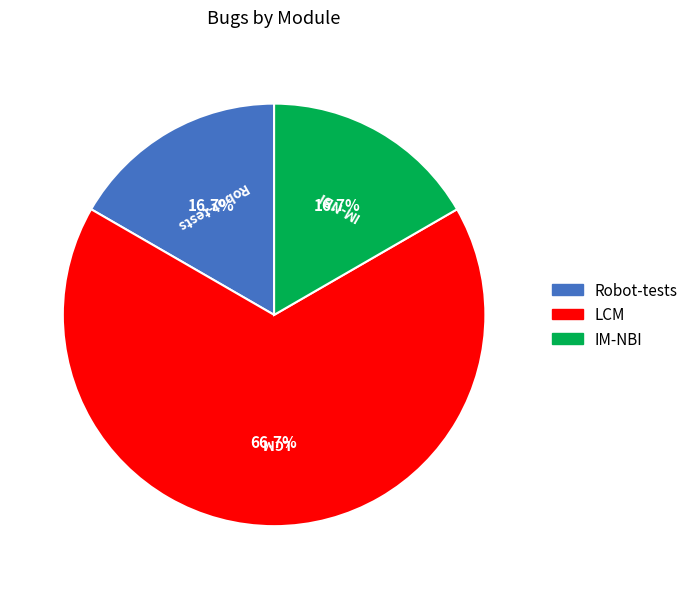

How many slices are in this pie chart?

3